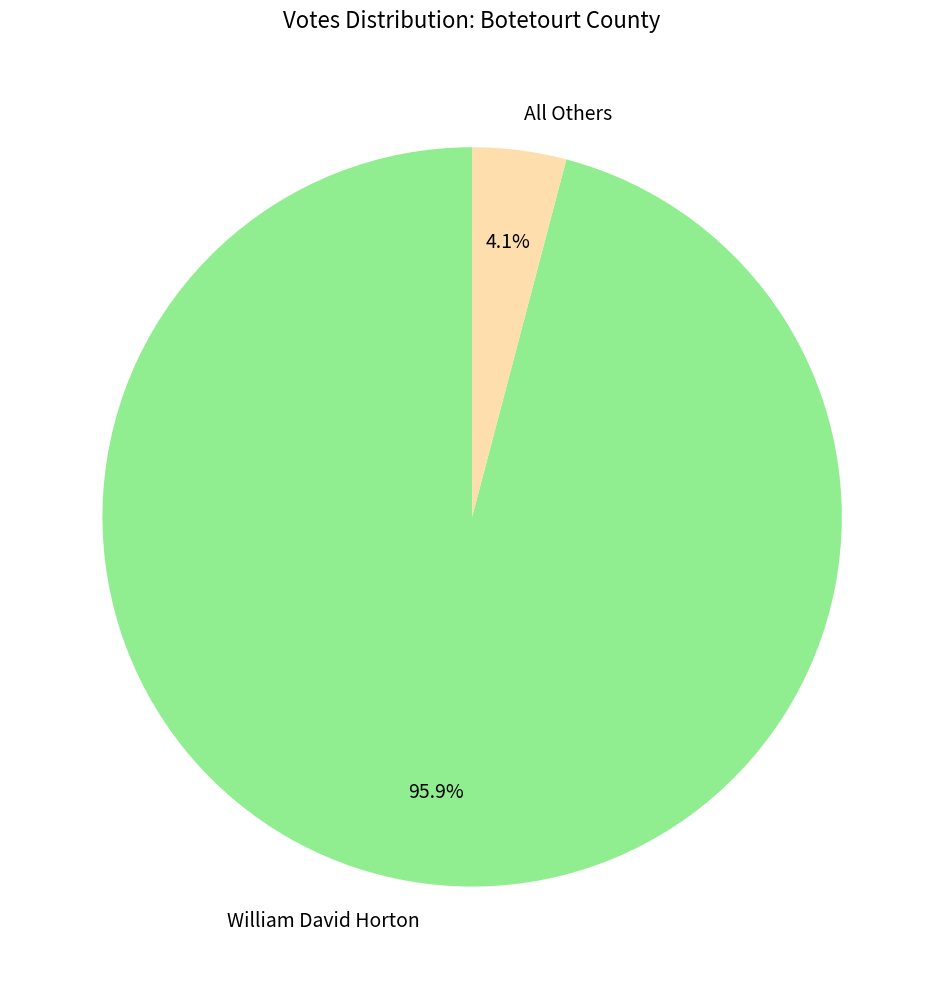

Rank the categories by value from highest to lowest.

William David Horton, All Others